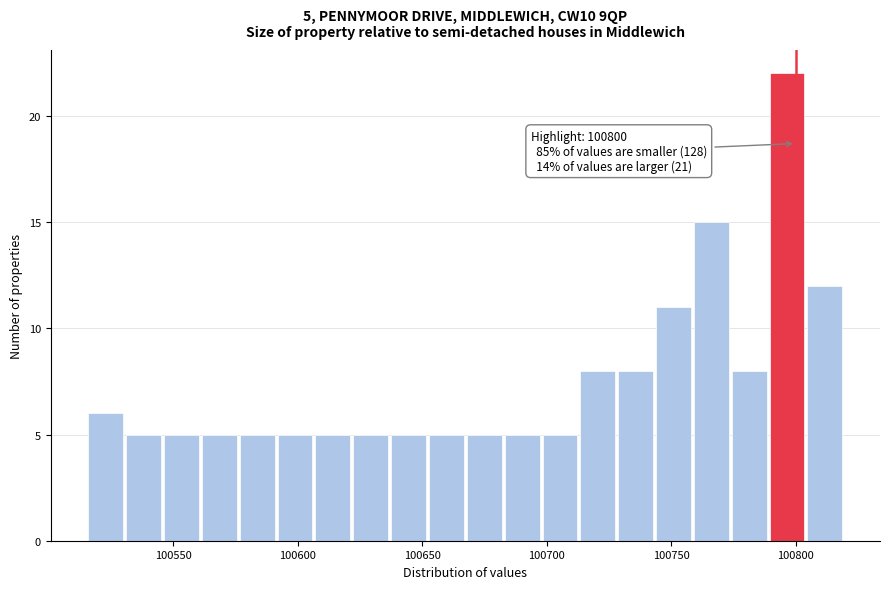

Read against the x-axis, roughly where is the centre of the tallest bar?

100795